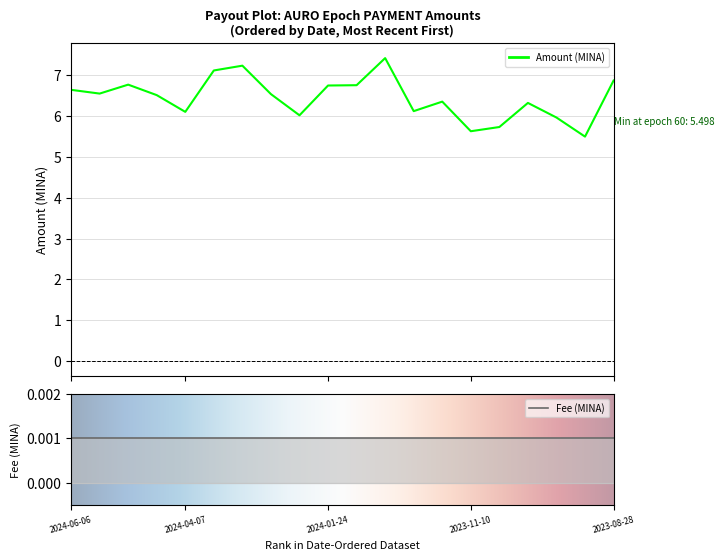

What is the change in value from 2024-03-09 to 2024-01-09?

-0.5